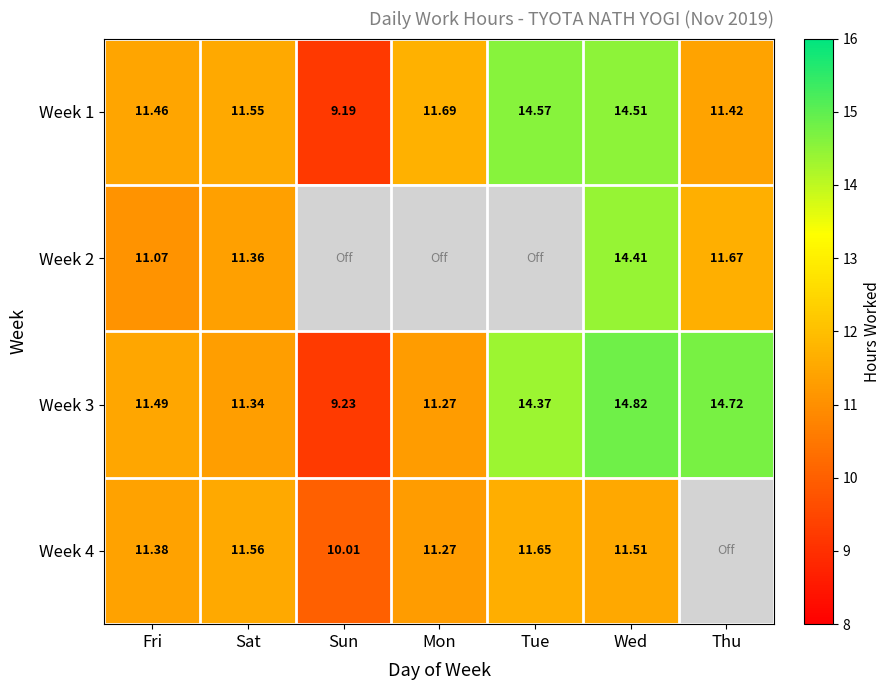

At how many categories does at least one series exceed 6?

7